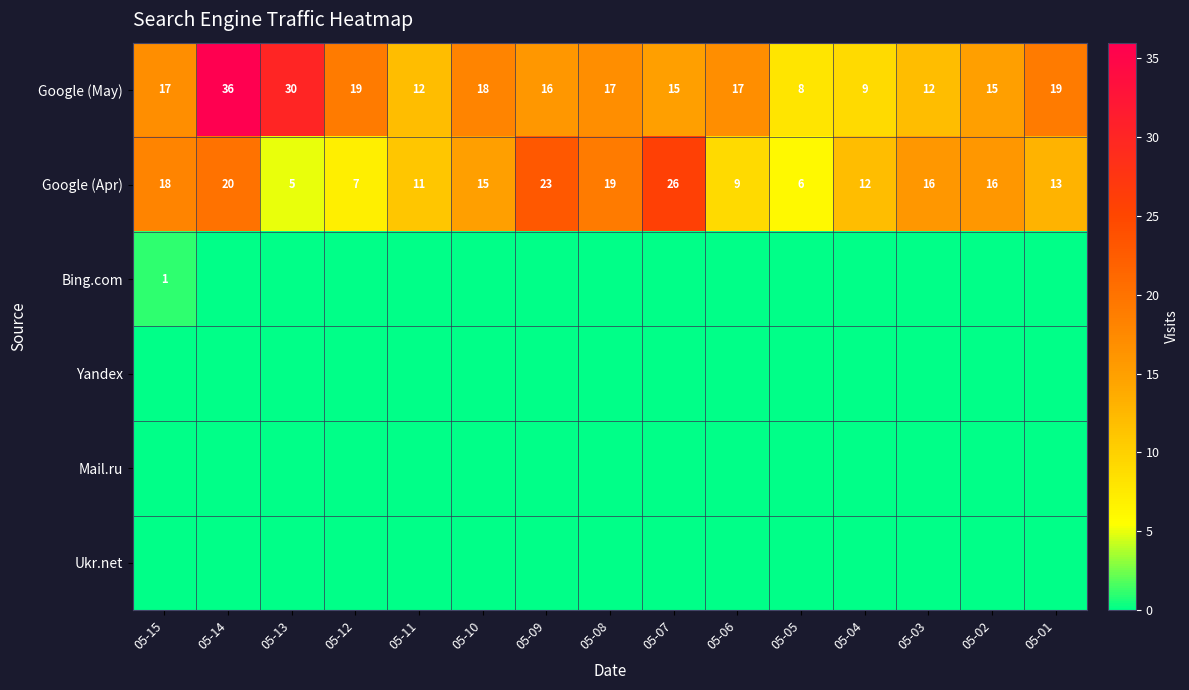

What is the difference between the maximum and minimum values in the Google (Apr) series?

21